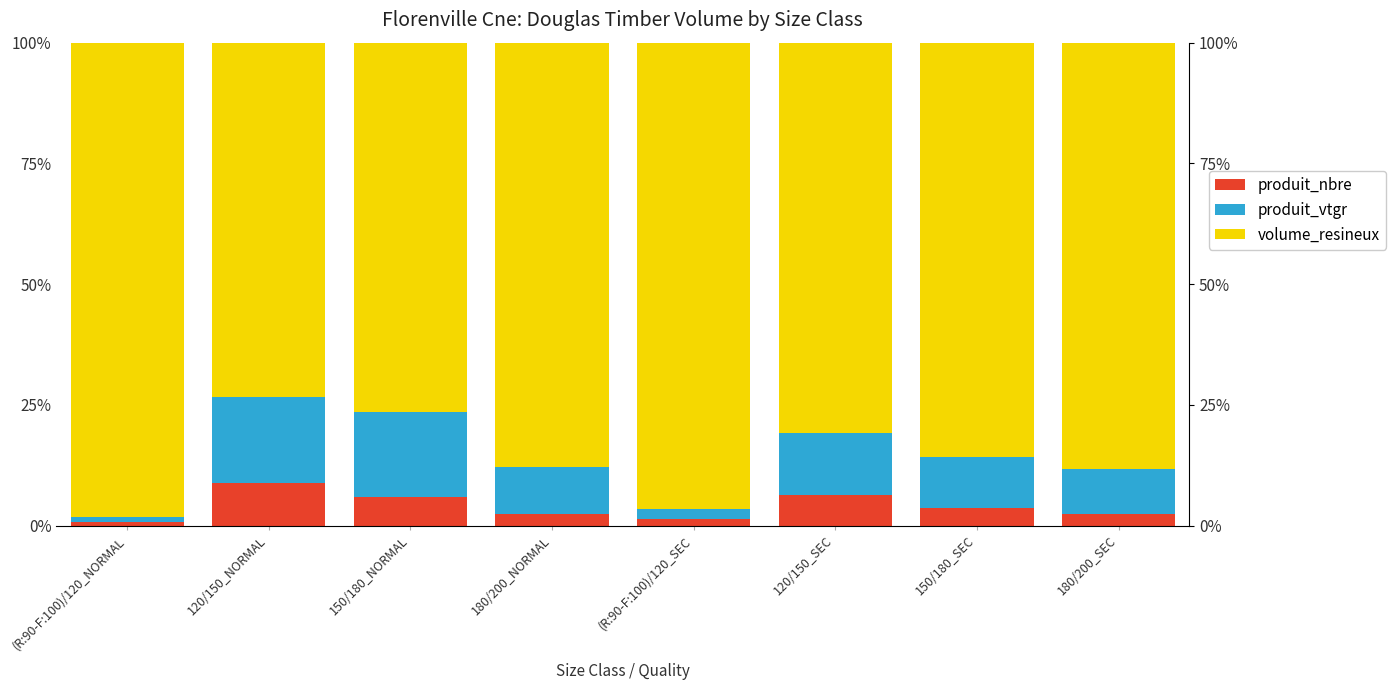

What is the value of the produit_vtgr bar at the 4th from the left?

9.7